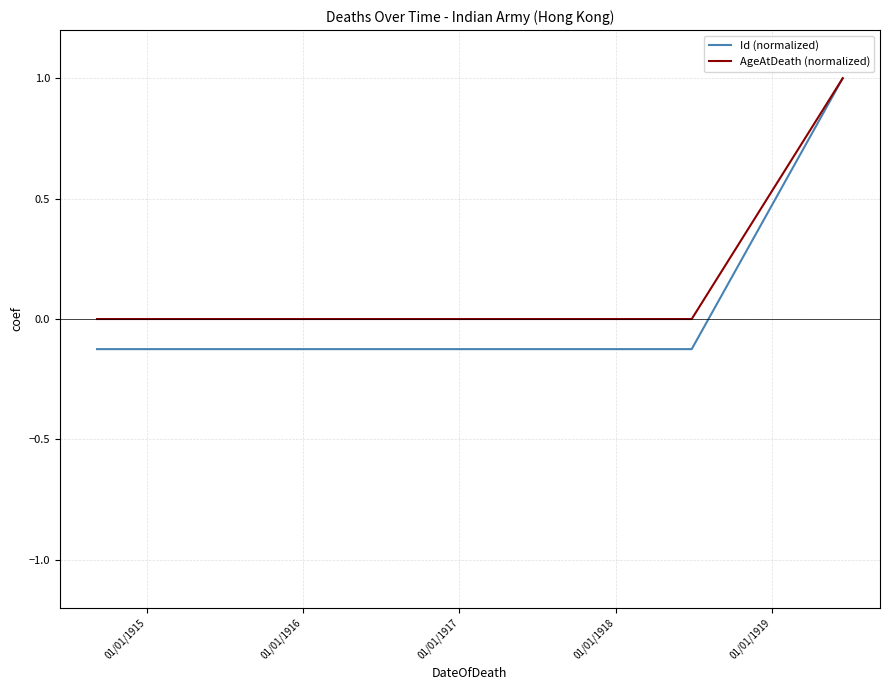

What is the highest value of the Id (normalized) series?

1.0